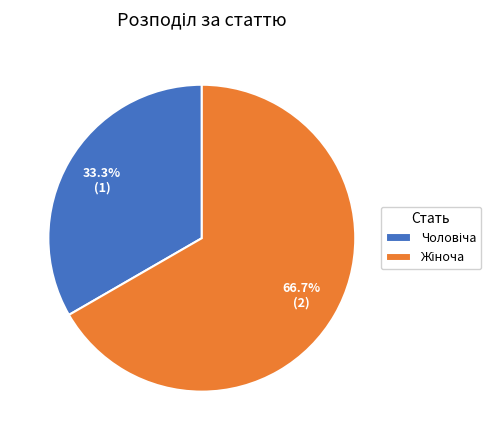

Does any single category account for the majority?

Yes